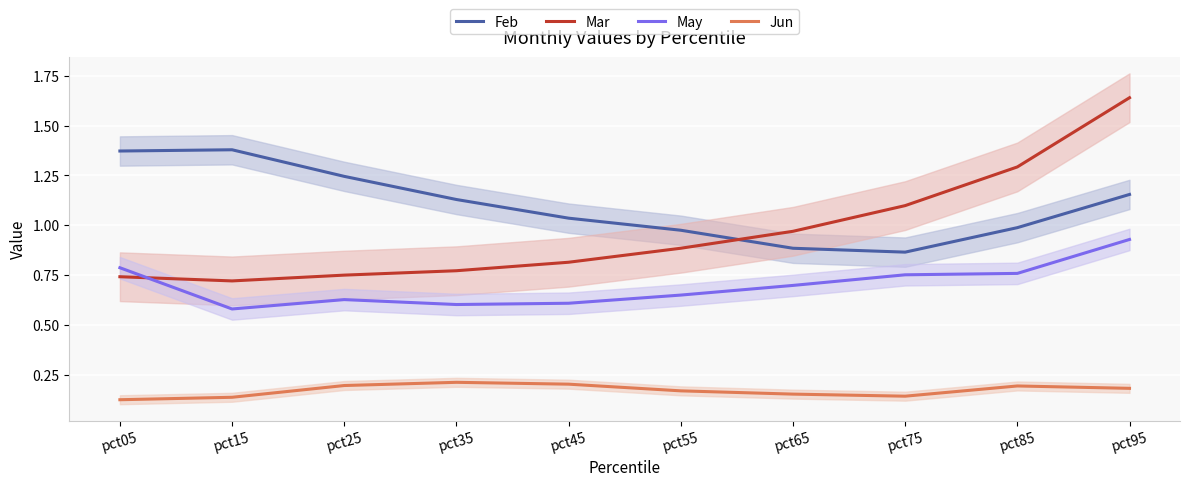

At which category does Mar reach its first local valley?

pct15